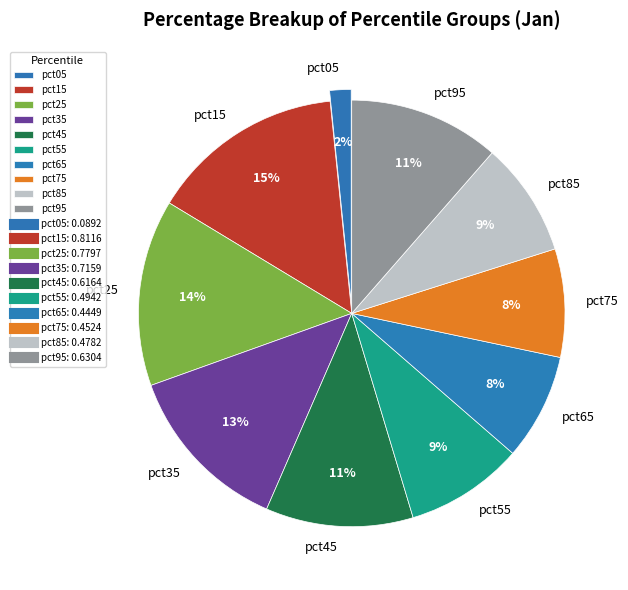

Which category has the biggest portion of the pie?

pct15